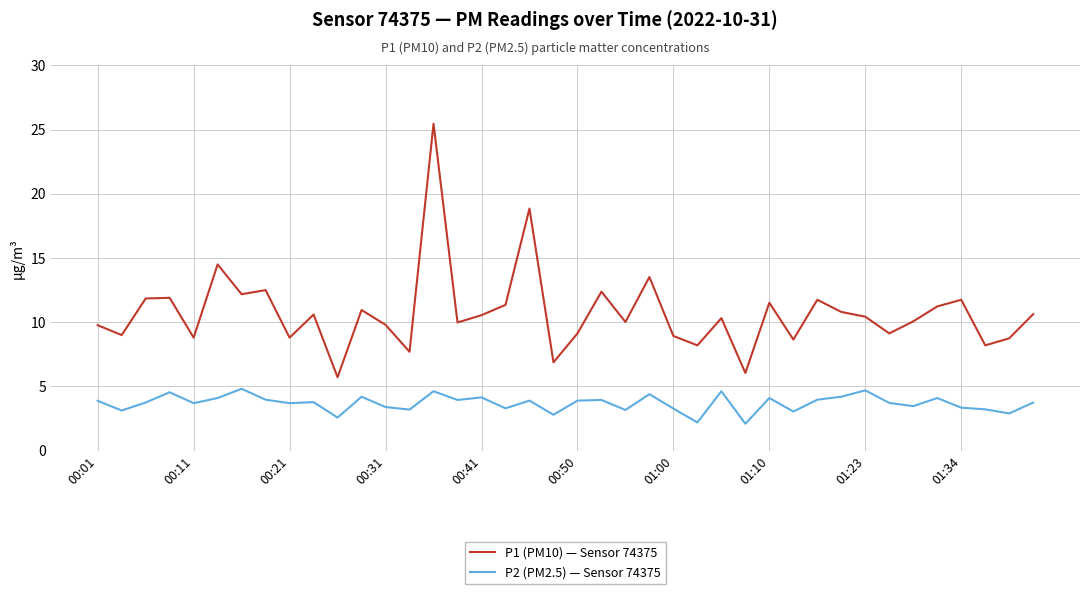

True or false: P2 (PM2.5) — Sensor 74375 and P1 (PM10) — Sensor 74375 cross at least once.

False